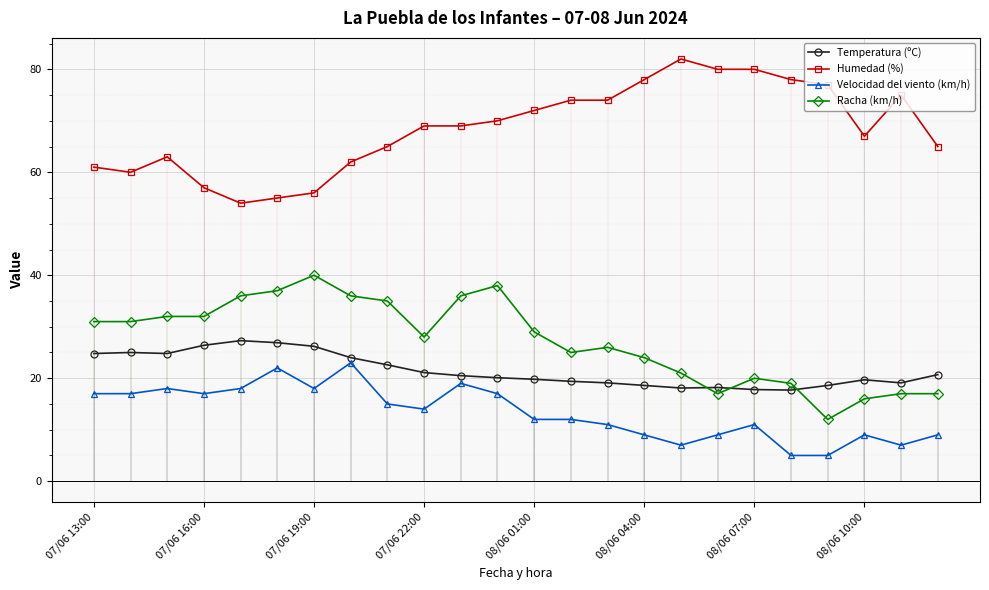

True or false: Racha (km/h) and Velocidad del viento (km/h) cross at least once.

False